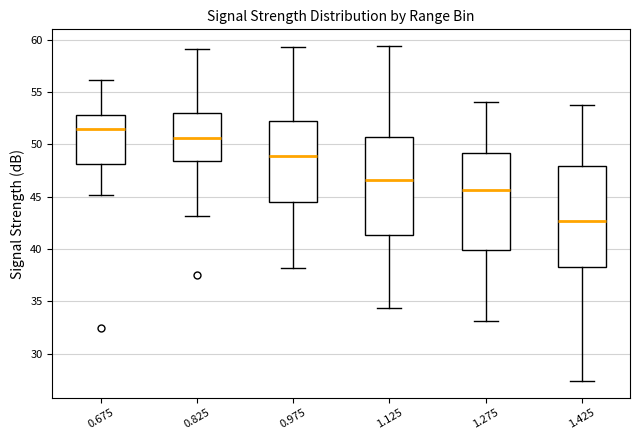

Which box has the highest median line?

0.675